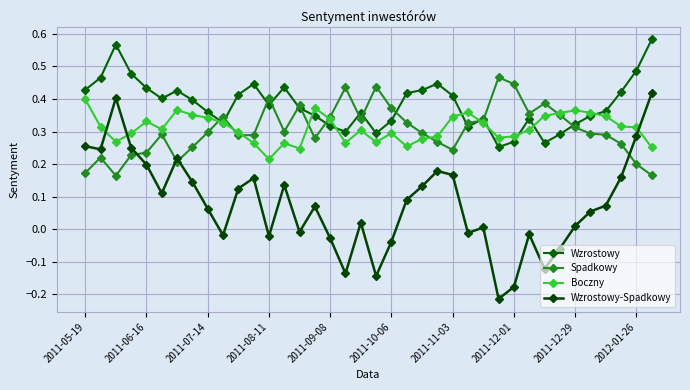

How many categories are shown in the chart?

38